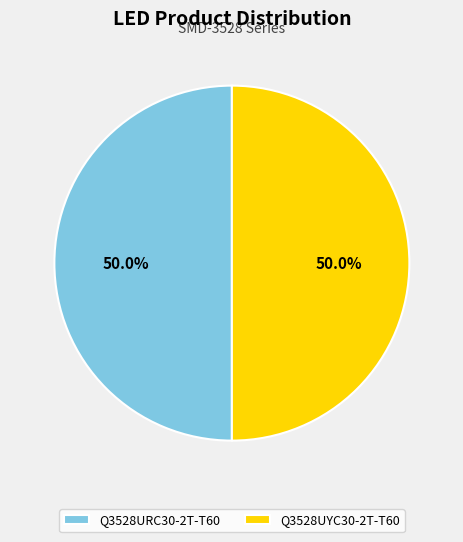

What is the ratio of the value at Q3528URC30-2T-T60 to the value at Q3528UYC30-2T-T60?

1.0